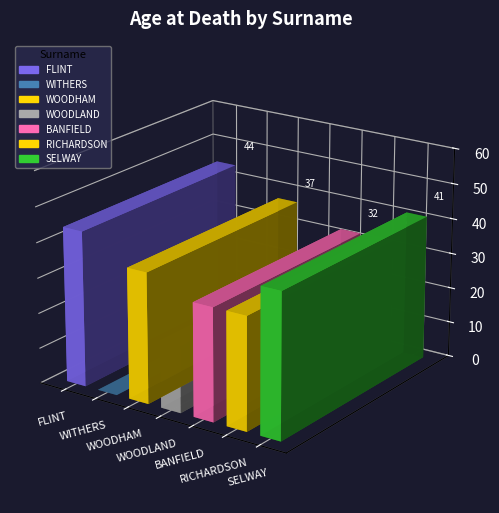

What is the ratio of the value at RICHARDSON to the value at FLINT?

0.7